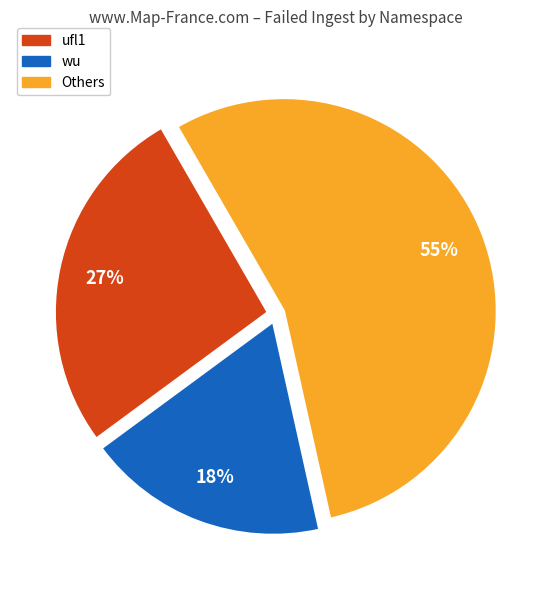

To the nearest percent, what is the average slice percentage?

33%